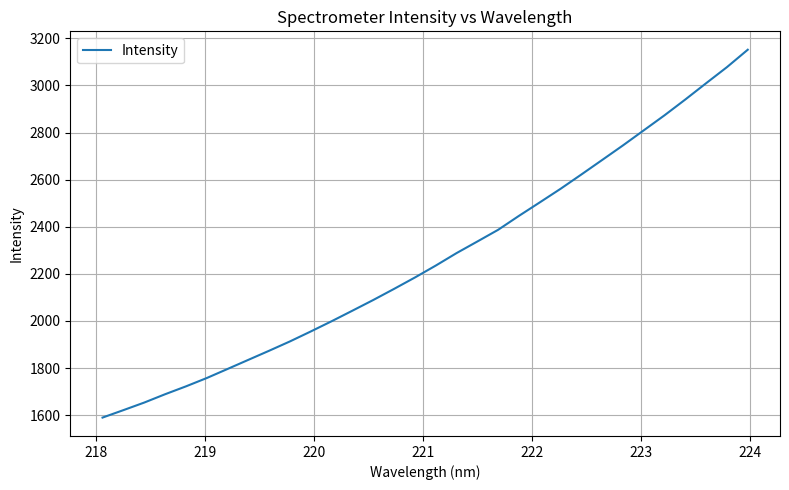

True or false: the data has more than 0 interior local peaks.

False